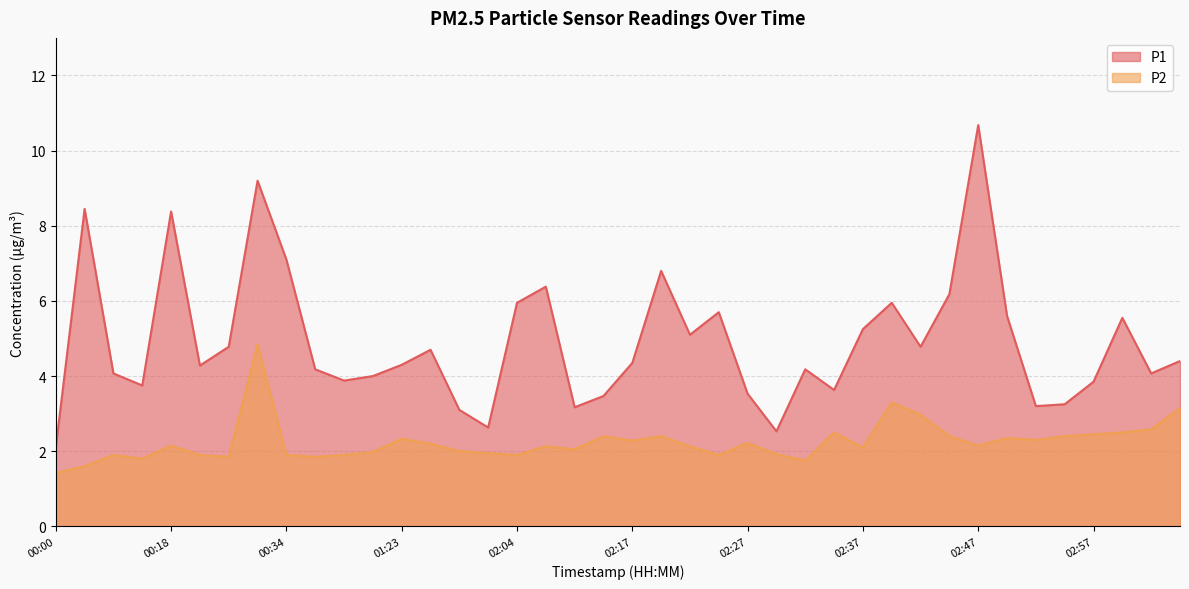

How many lines are shown in the chart?

2